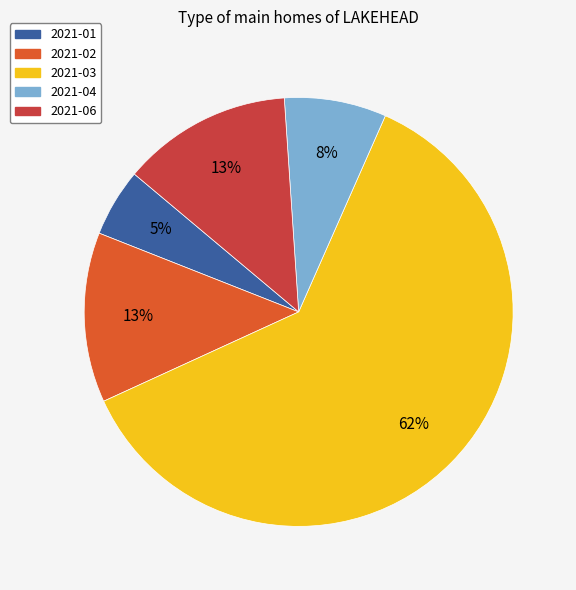

Do 2021-03 and 2021-04 together represent more than half of the pie?

Yes